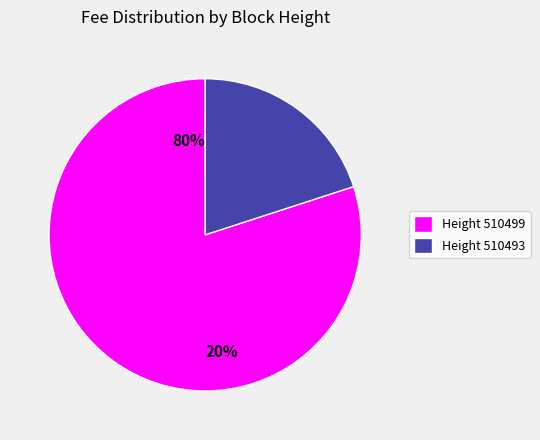

What is the majority slice?

510499